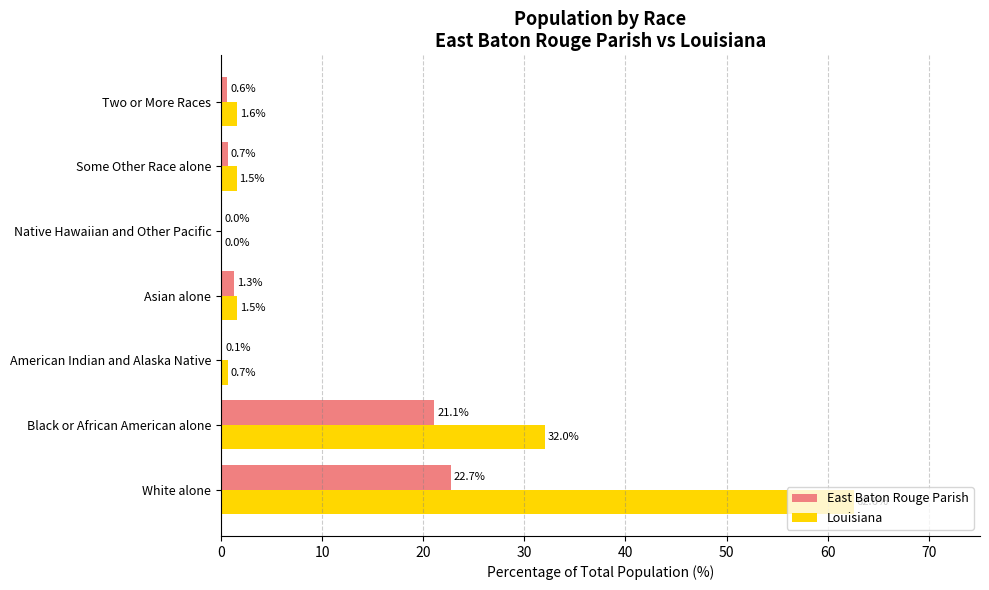

Count the number of categories in the chart.

7